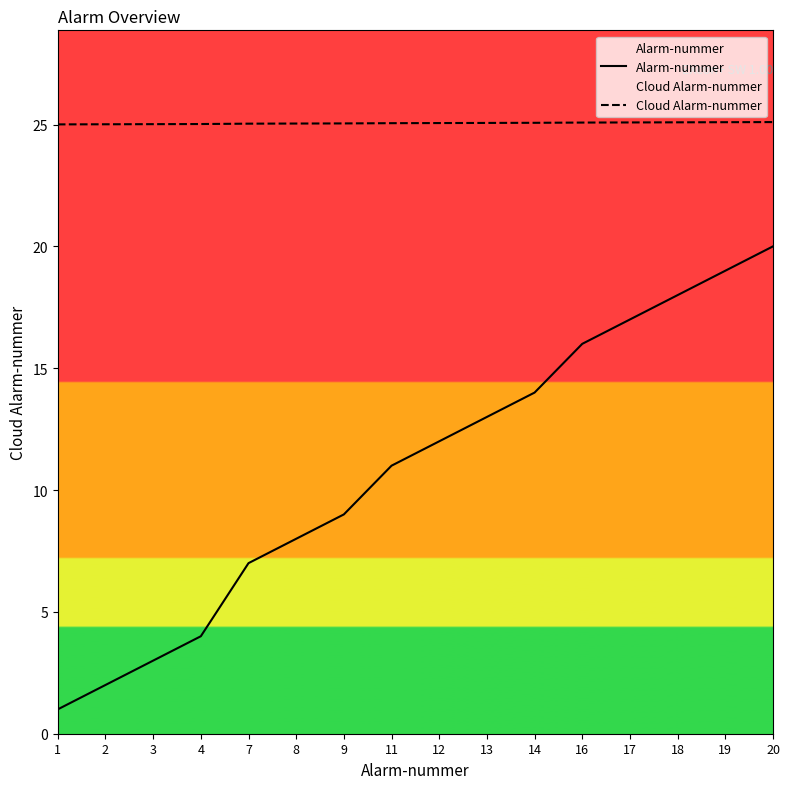

What is the total value across all series at 19?

44.1